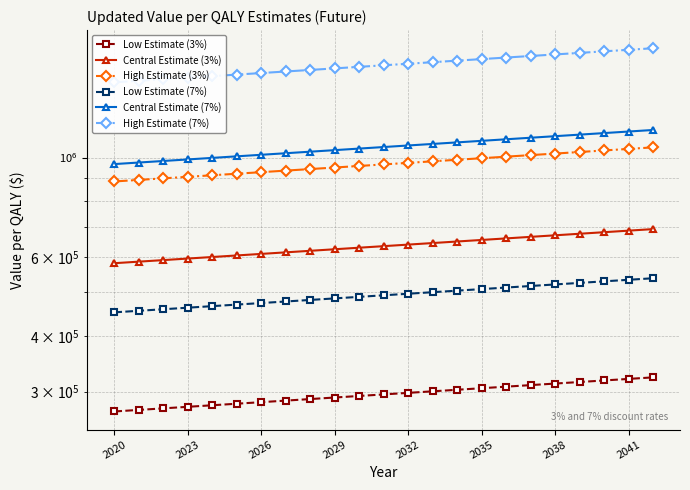

What are all the series names shown in the legend?

Low Estimate (3%), Central Estimate (3%), High Estimate (3%), Low Estimate (7%), Central Estimate (7%), High Estimate (7%)